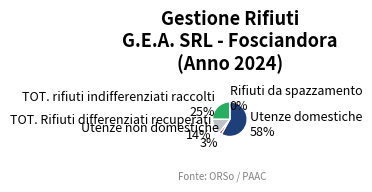

Which slice is the smallest?

Rifiuti da spazzamento